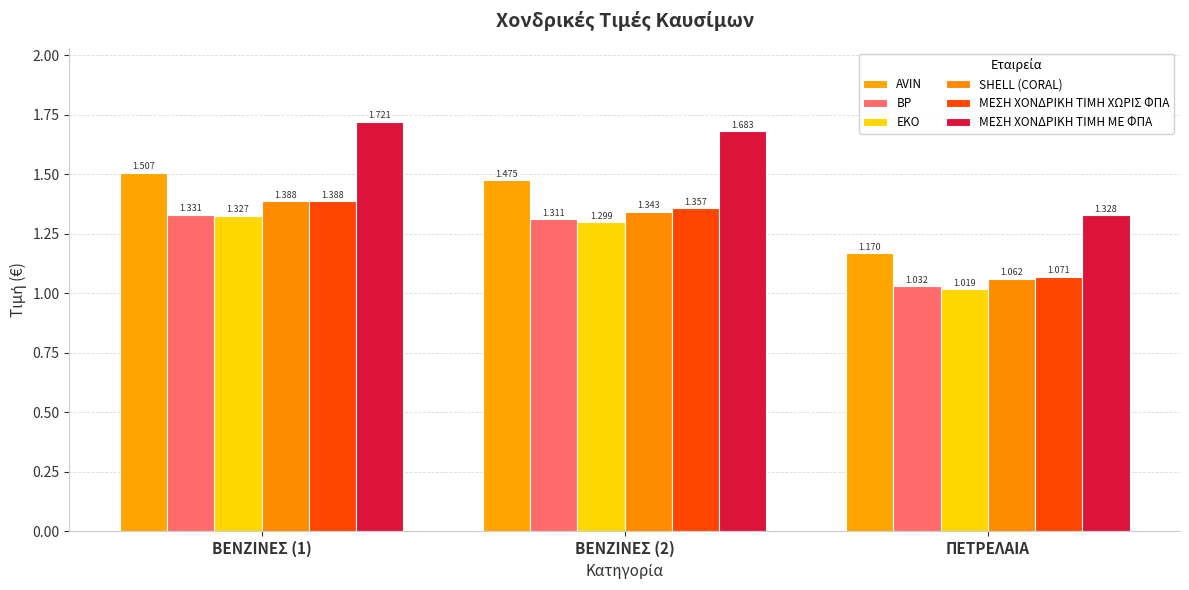

What is the difference between the highest and lowest values at ΒΕΝΖΙΝΕΣ (1)?

0.4